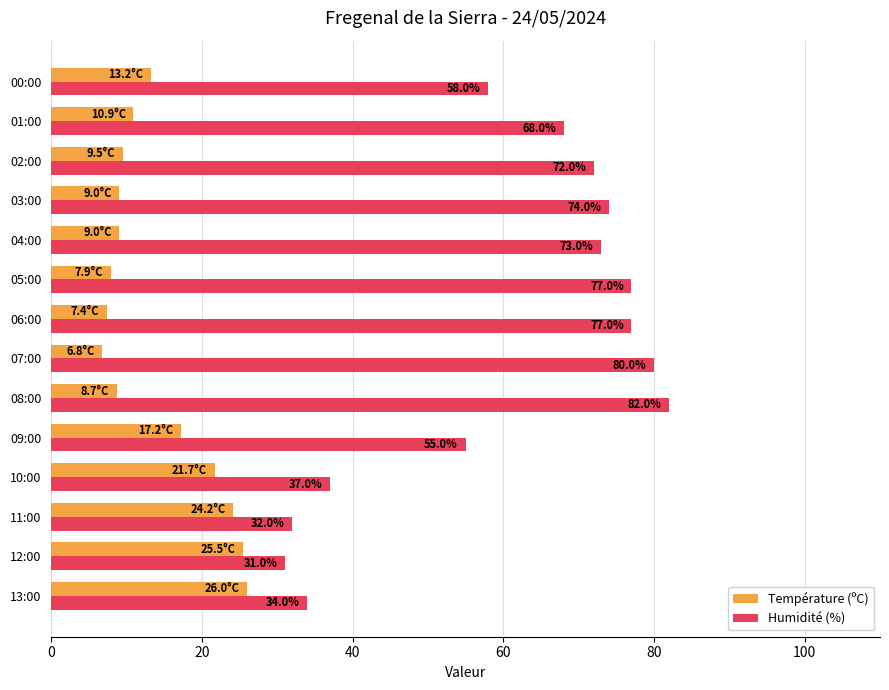

Rank the series by their average value, from lowest to highest.

Température (ºC), Humidité (%)